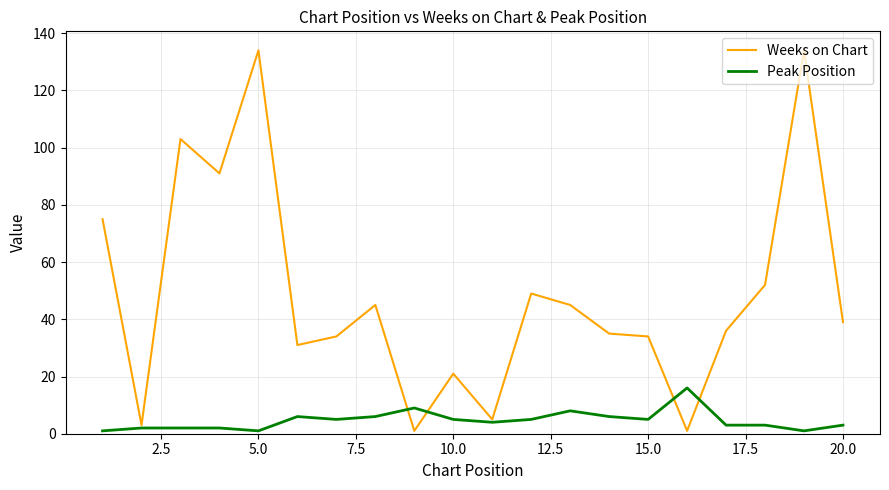

What is the difference between the second highest and second lowest values in the Peak Position series?

8